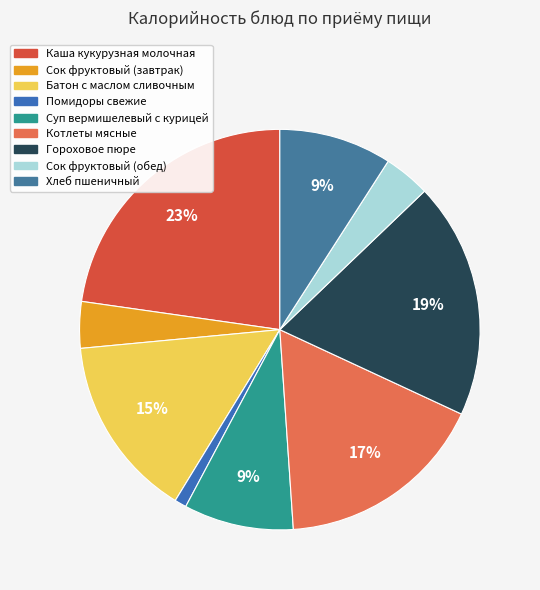

To the nearest percent, what portion does Каша кукурузная молочная represent?

23%